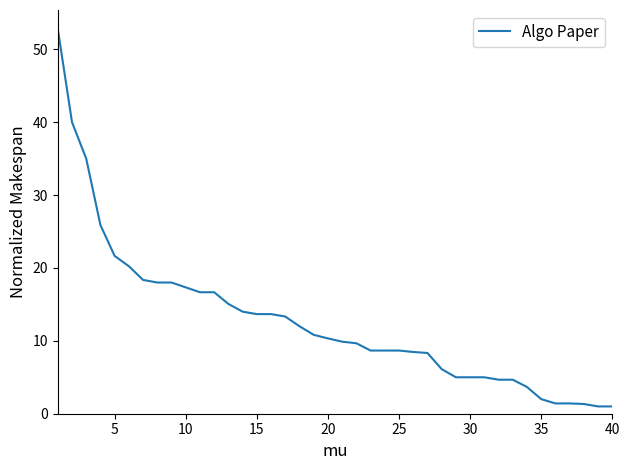

What is the maximum value shown in the chart?

52.8